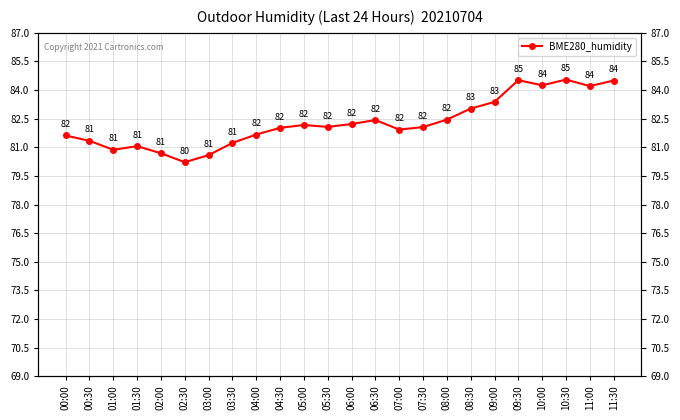

What is the label of the 19th point from the right?

02:30